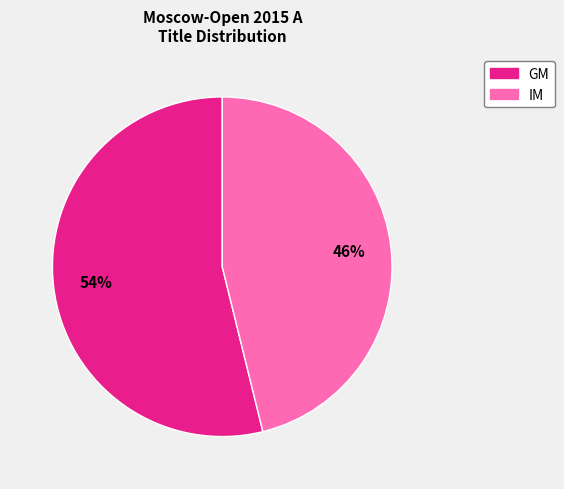

The IM slice represents 46% of the pie. True or false?

True